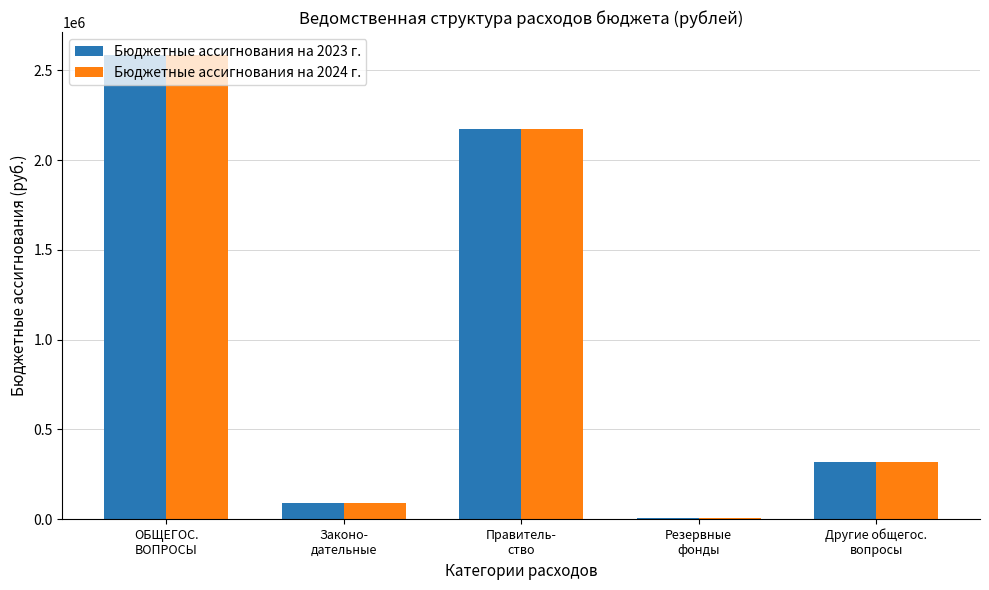

Reading left to right, list all the values displayed in this chart.

Бюджетные ассигнования на 2023 г.: ОБЩЕГОС.
ВОПРОСЫ=2584000	Законо-
дательные=87000	Правитель-
ство=2174000	Резервные
фонды=3000	Другие общегос.
вопросы=320000
Бюджетные ассигнования на 2024 г.: ОБЩЕГОС.
ВОПРОСЫ=2584000	Законо-
дательные=87000	Правитель-
ство=2174000	Резервные
фонды=3000	Другие общегос.
вопросы=320000